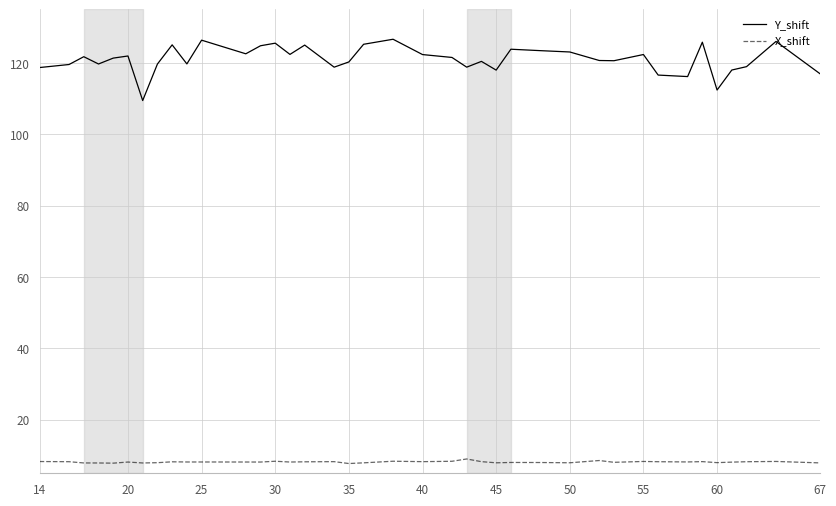

Which series has the largest total across all categories?

Y_shift